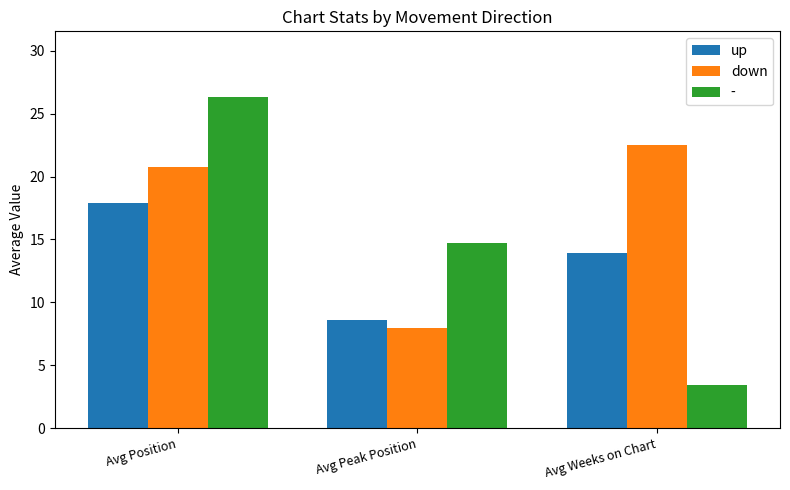

At which label does up reach its minimum?

Avg Peak Position